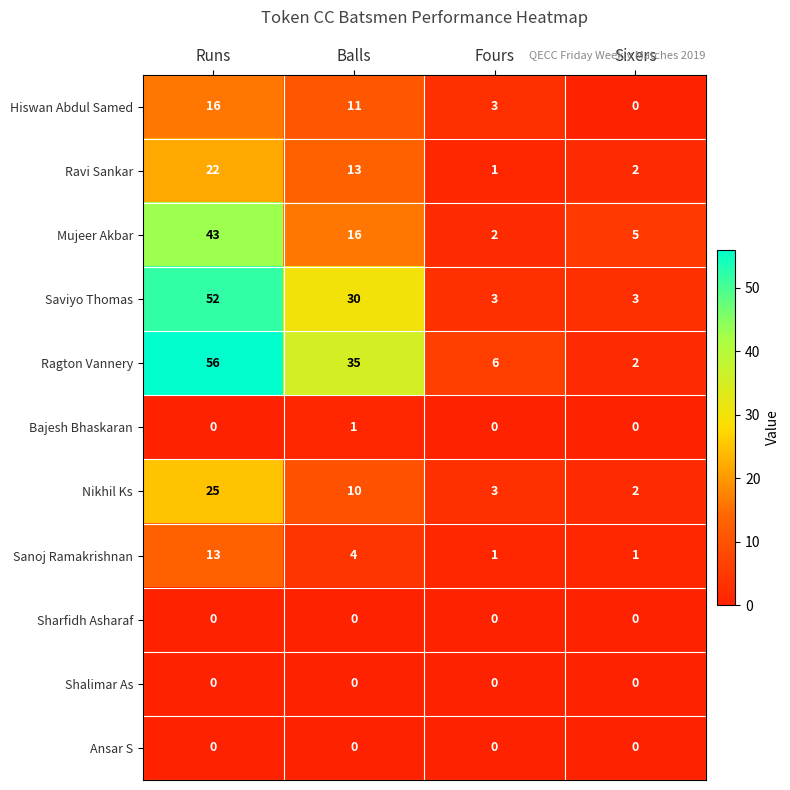

How many distinct data groups are displayed?

11